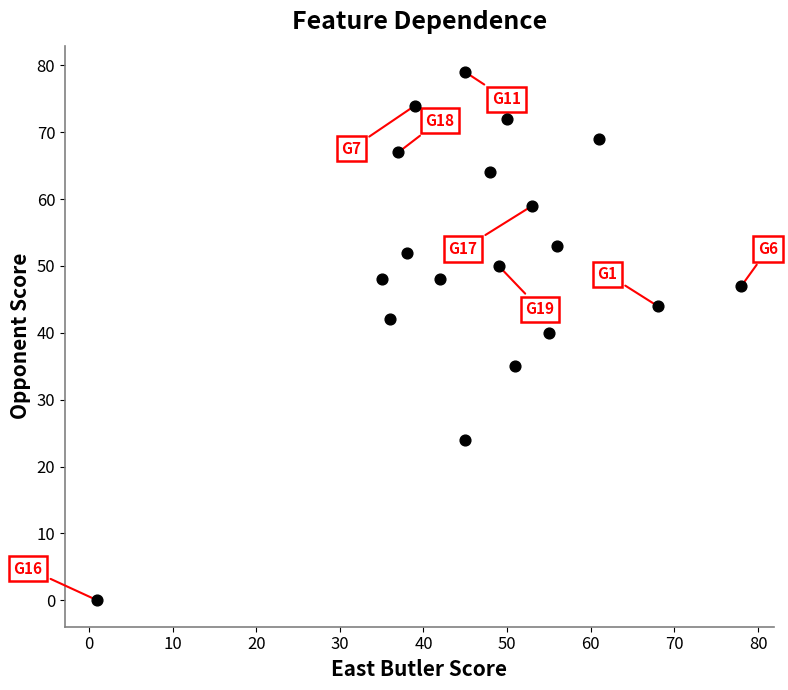

What is the range of Y values (max minus min)?

79